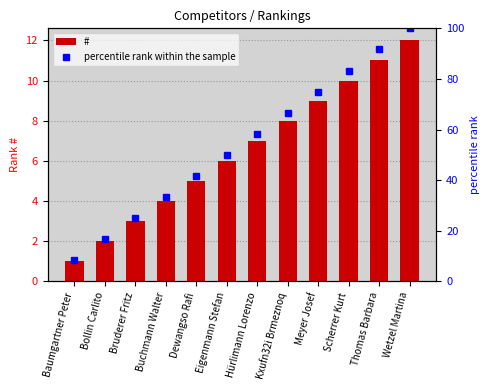

Reading left to right, what are all the values shown in this chart?

#: Baumgartner Peter=1.0	Bollin Carlito=2.0	Bruderer Fritz=3.0	Buchmann Walter=4.0	Dewangso Rafi=5.0	Eigenmann Stefan=6.0	Hürlimann Lorenzo=7.0	Kxufn32i Brmeznoq=8.0	Meyer Josef=9.0	Scherrer Kurt=10.0	Thomas Barbara=11.0	Wetzel Martina=12.0
percentile rank within the sample: Baumgartner Peter=8.3	Bollin Carlito=16.7	Bruderer Fritz=25.0	Buchmann Walter=33.3	Dewangso Rafi=41.7	Eigenmann Stefan=50.0	Hürlimann Lorenzo=58.3	Kxufn32i Brmeznoq=66.7	Meyer Josef=75.0	Scherrer Kurt=83.3	Thomas Barbara=91.7	Wetzel Martina=100.0